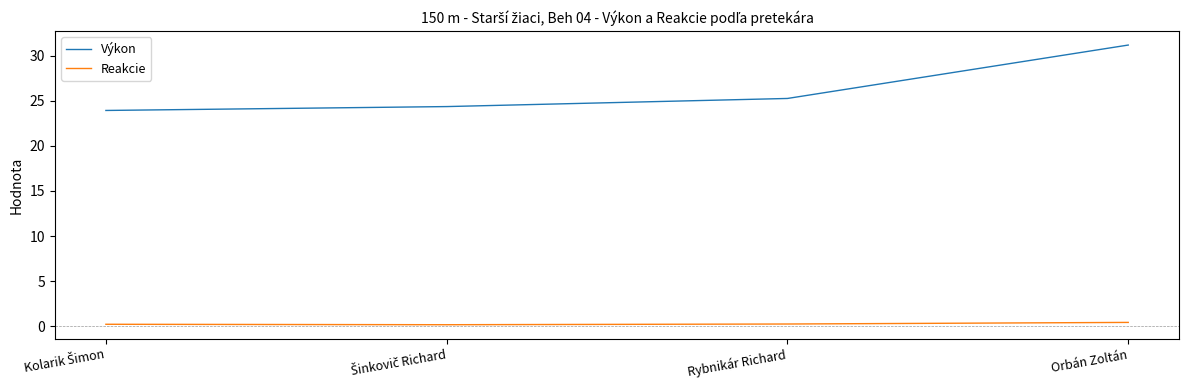

Which category has the highest value in the Výkon series?

Orbán Zoltán